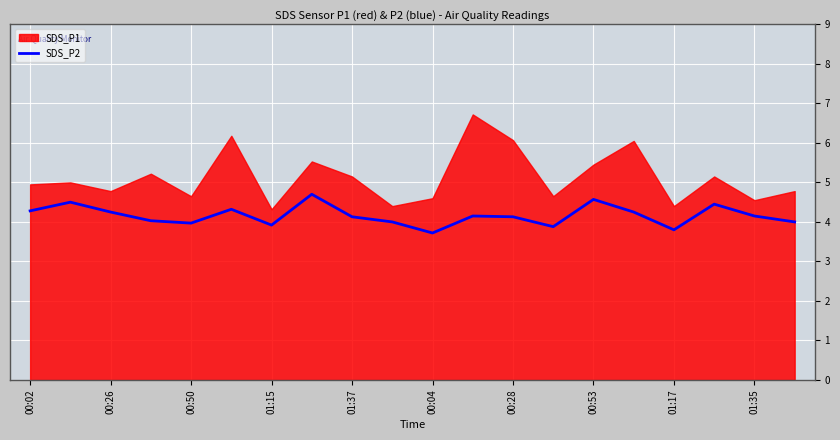

The SDS_P2 series shows 2.7 at 00:02. True or false?

False